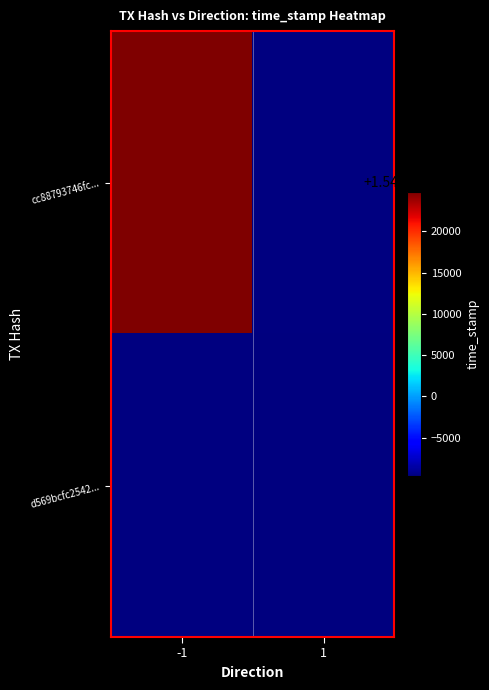

How many categories are shown in the chart?

2